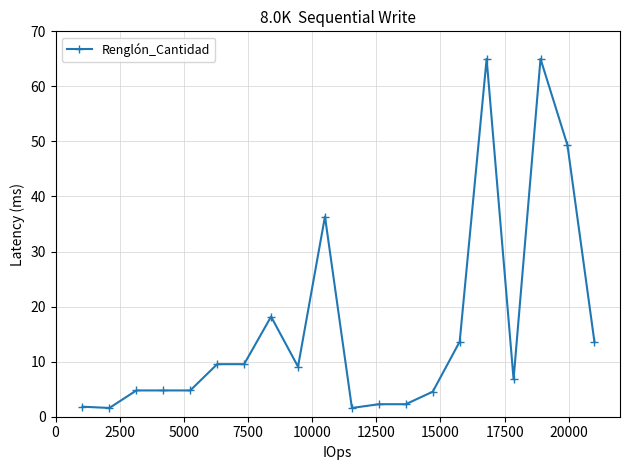

What is the difference between the maximum and second lowest values?

63.4